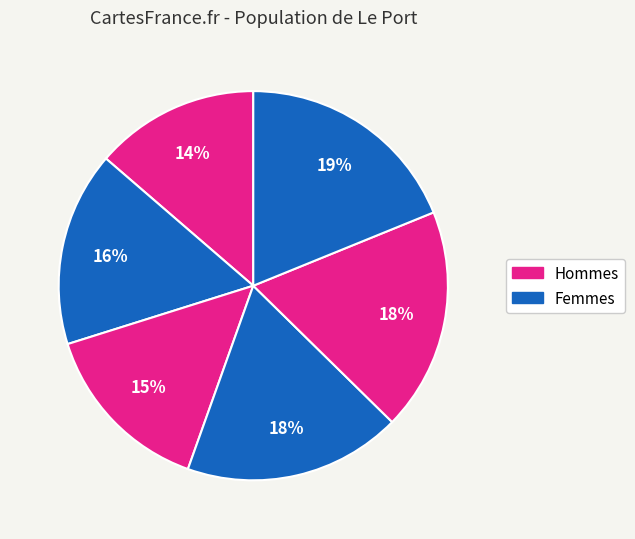

How many segments does this pie chart have?

6